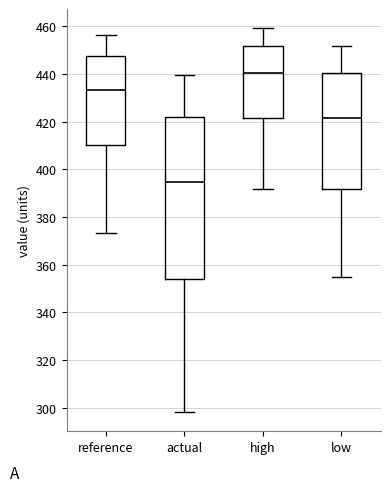

Comparing the boxes themselves (not the whiskers), which one is the tallest?

actual